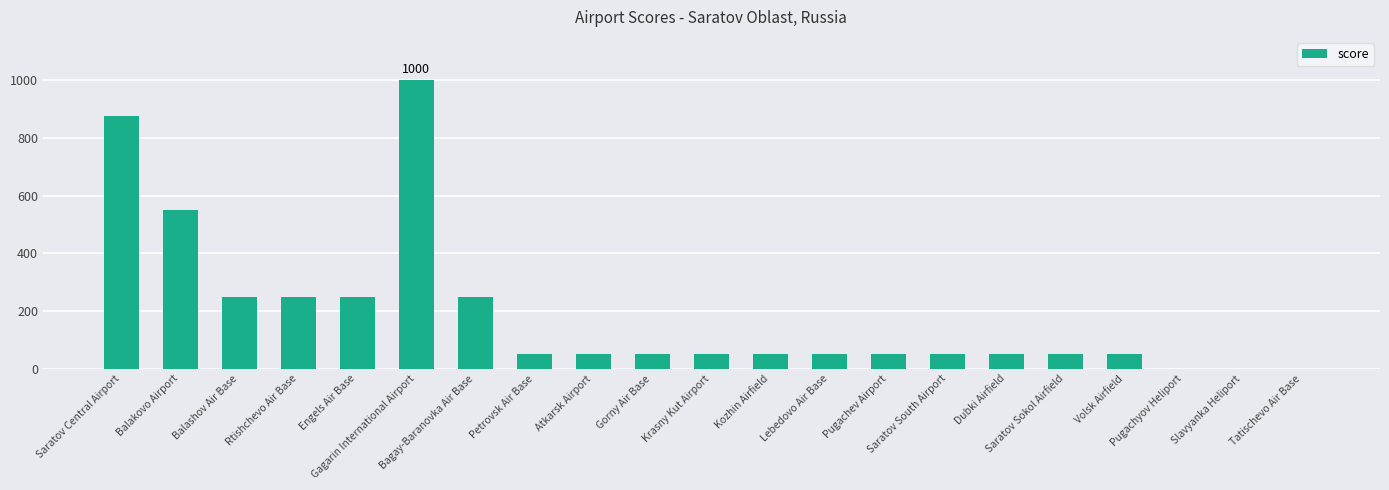

What is the maximum value shown in the chart?

1000